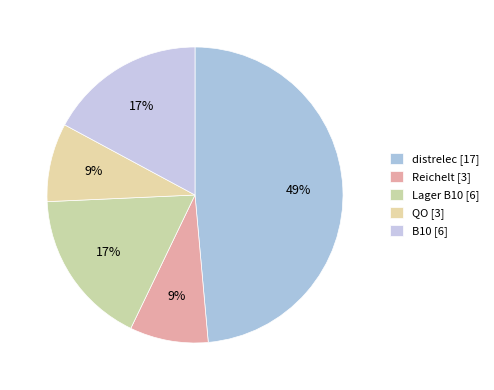

To the nearest percent, what portion does Lager B10 represent?

17%